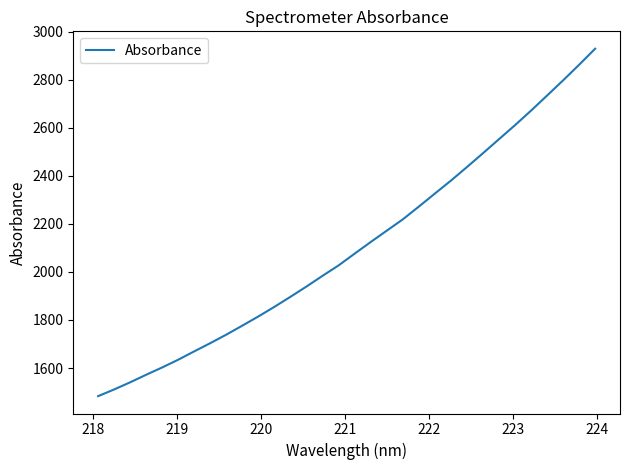

What is the minimum value shown in the chart?

1482.9